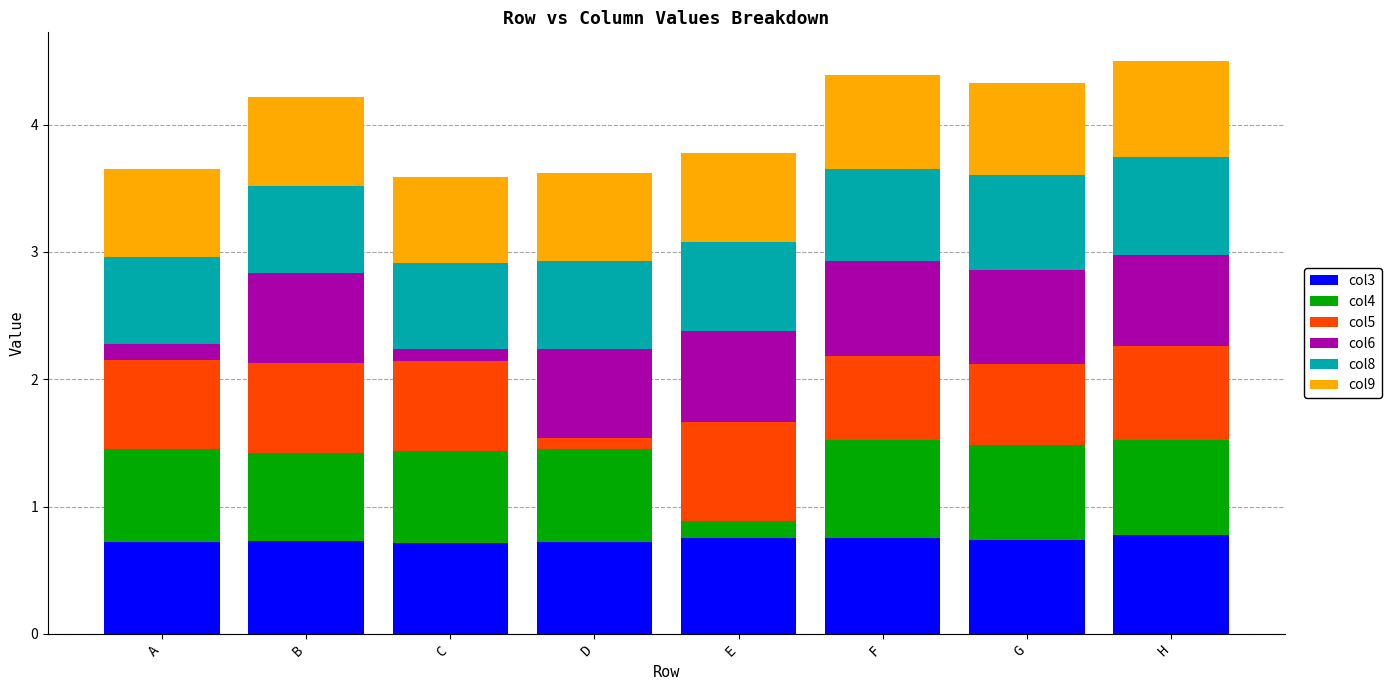

Are the bars grouped side by side (vs. stacked)?

No